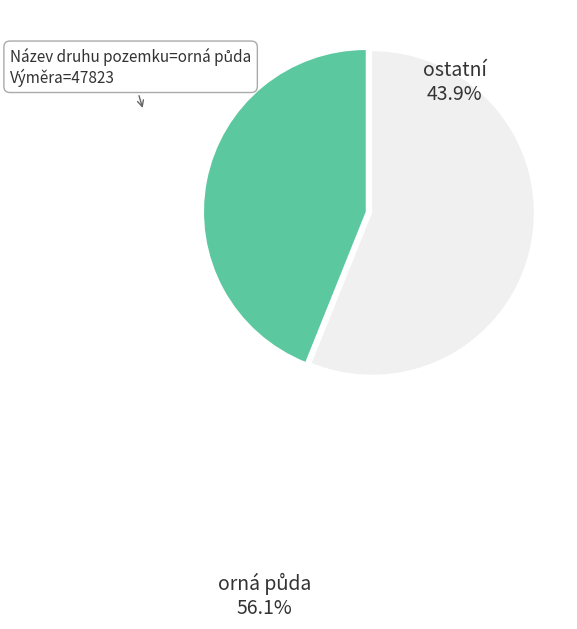

Does any single category account for the majority?

Yes